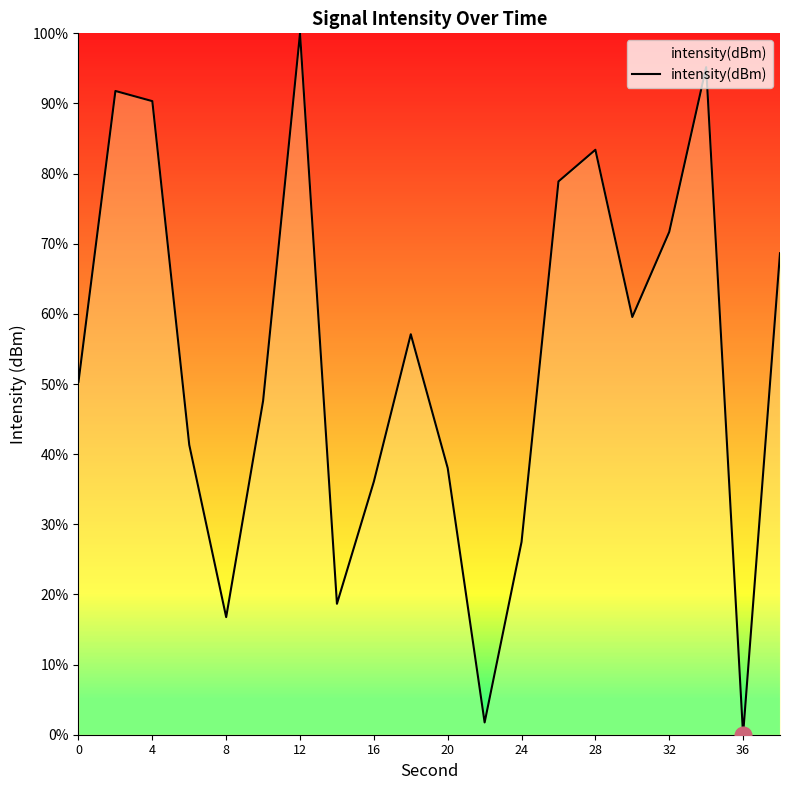

What is the maximum value shown in the chart?

100.0